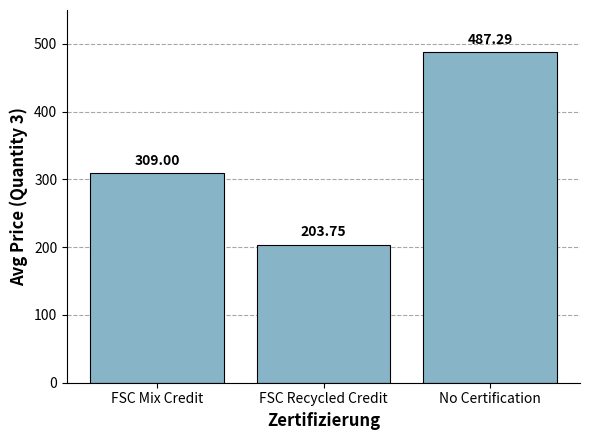

True or false: the data shows 487.3 at No Certification.

True